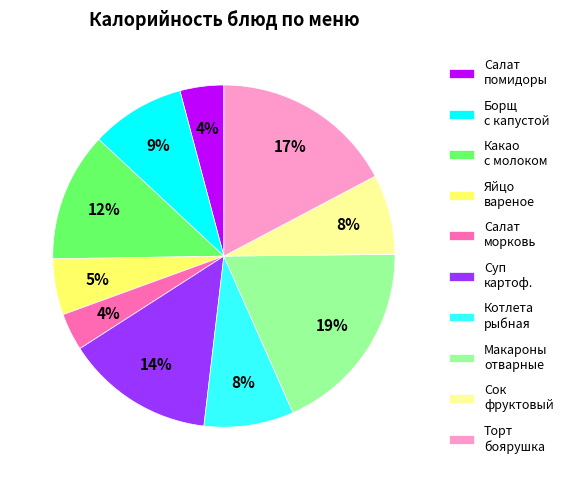

Which category has the biggest portion of the pie?

Макароны отварные